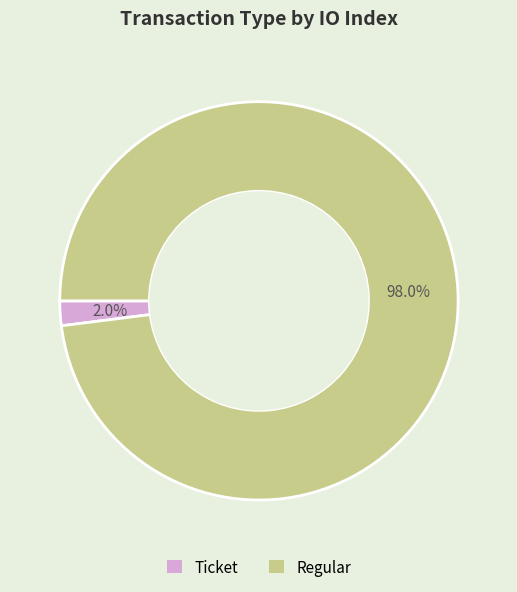

Is there a majority slice in this chart?

Yes